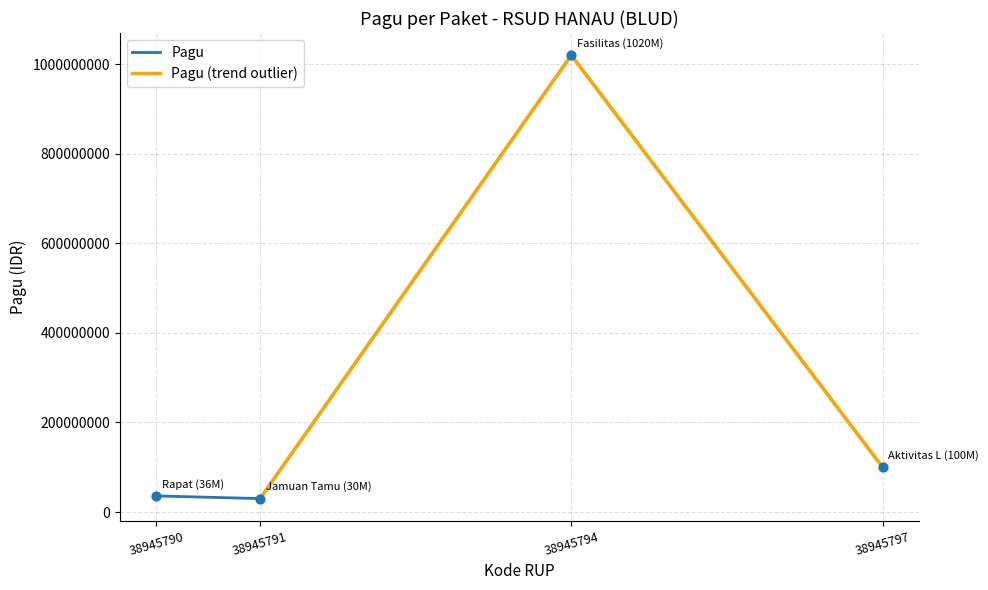

The value of Pagu at 38945790 is 36000000. True or false?

True